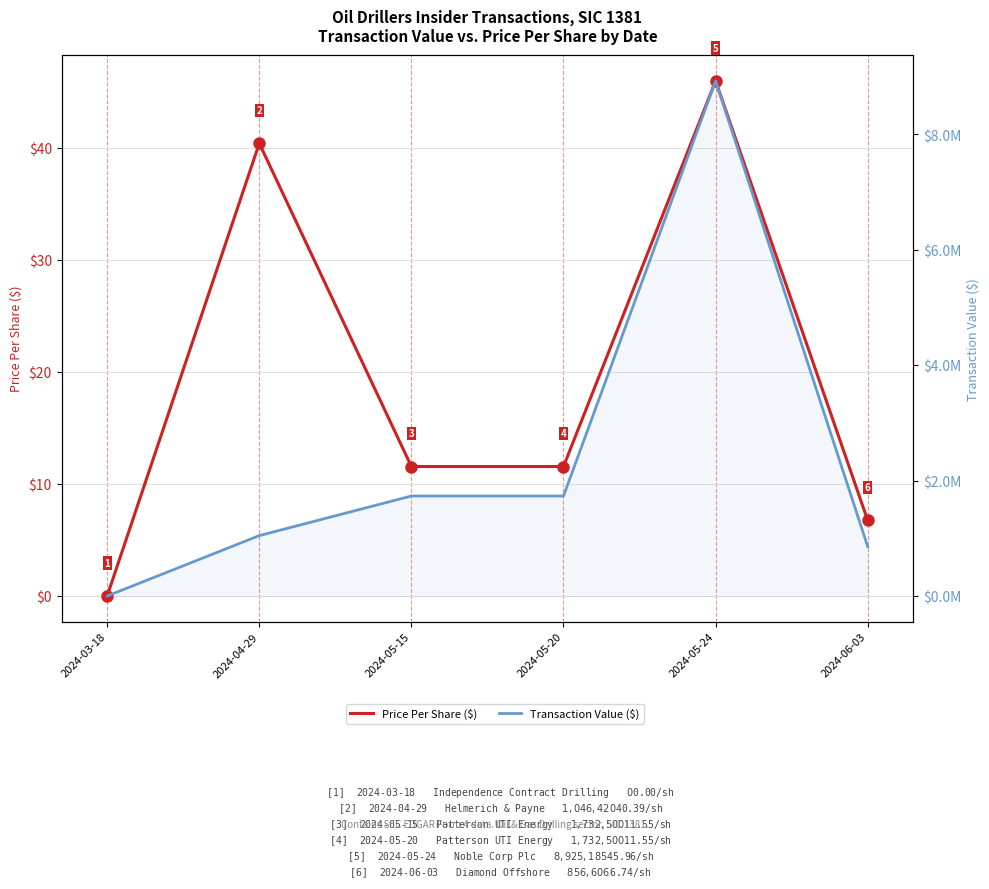

At which category is the sum across all series the highest?

2024-05-24